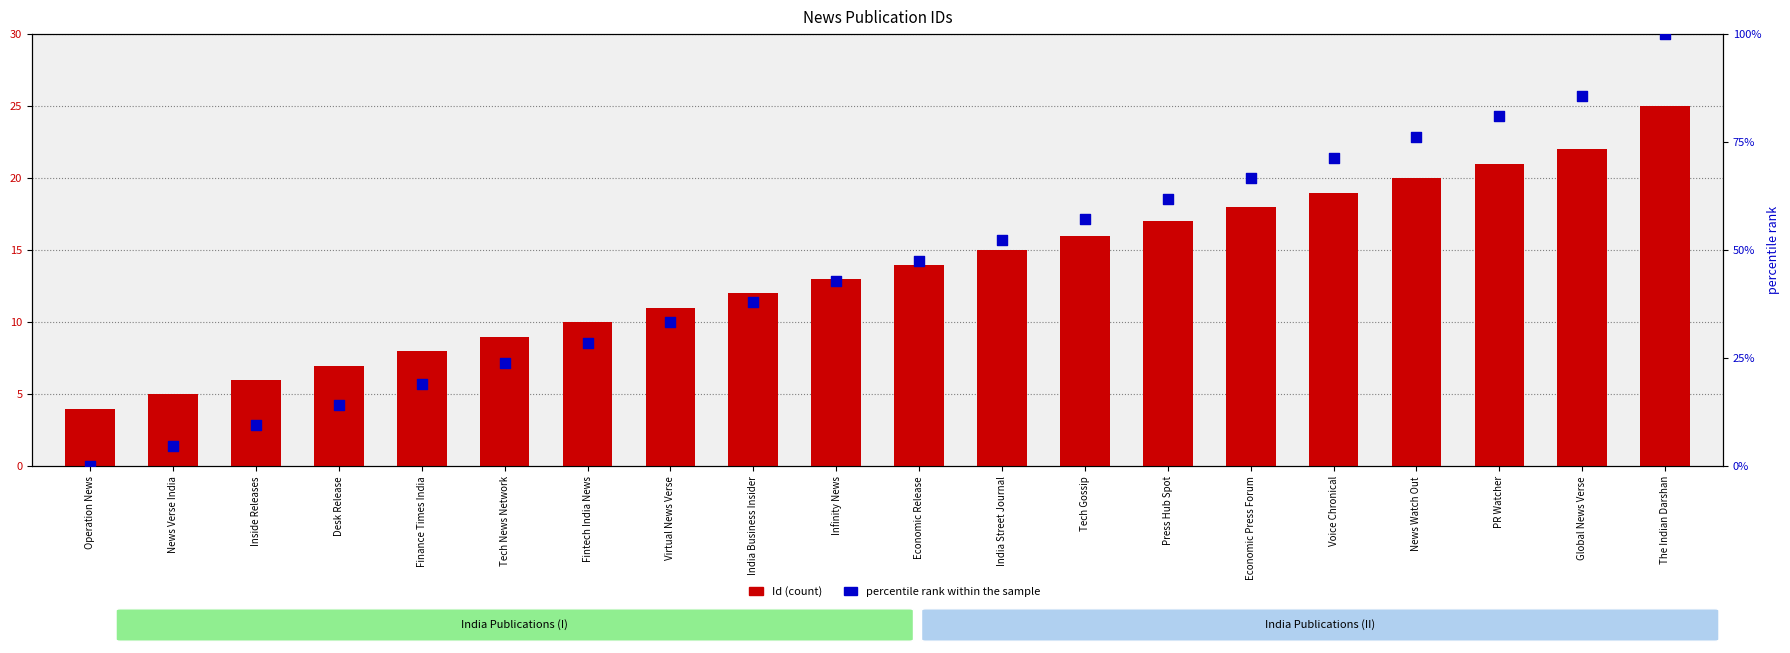

Is the value of Id (count) at Virtual News Verse greater than the value of percentile rank within the sample at Fintech India News?

No